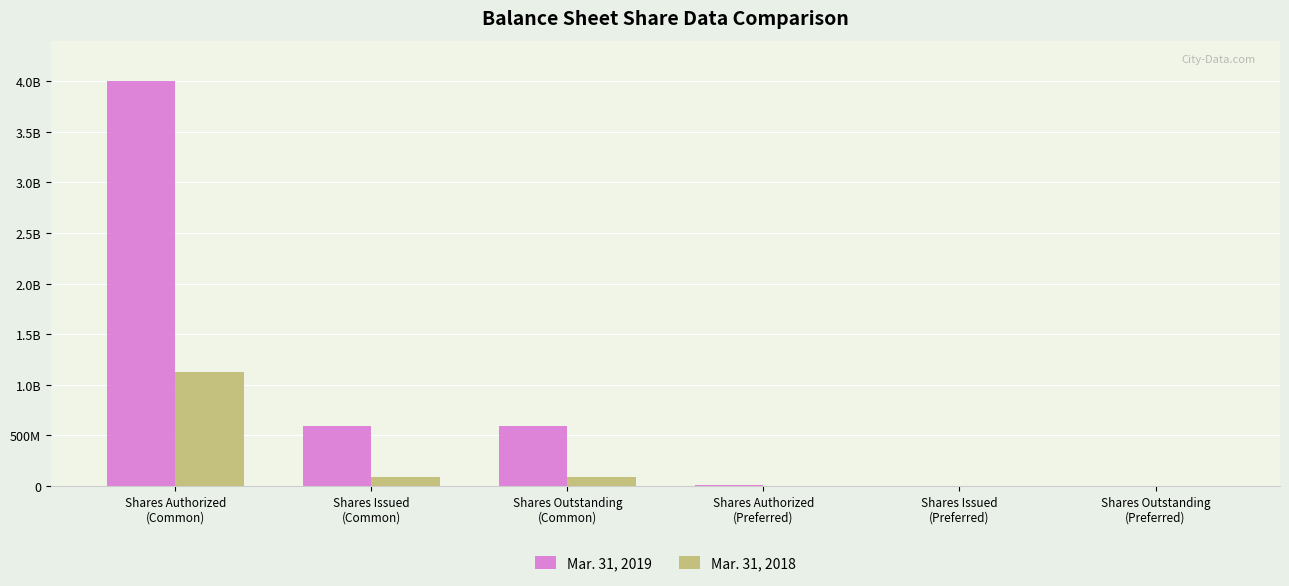

Is the value of Mar. 31, 2019 at Shares Issued
(Common) greater than the value of Mar. 31, 2018 at Shares Issued
(Common)?

Yes